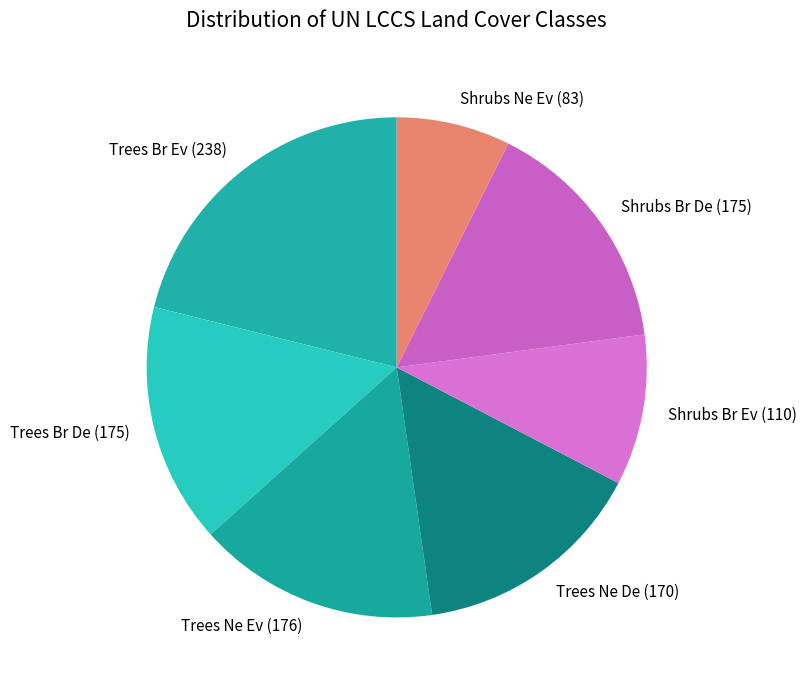

How many segments does this pie chart have?

7